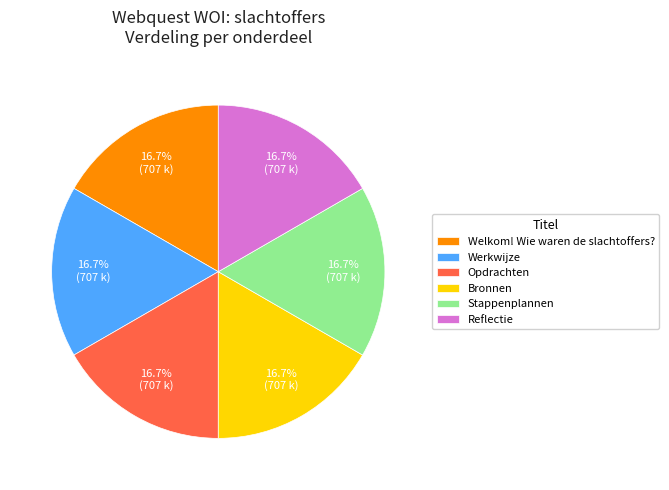

To the nearest percent, what percentage of the pie is Stappenplannen?

17%